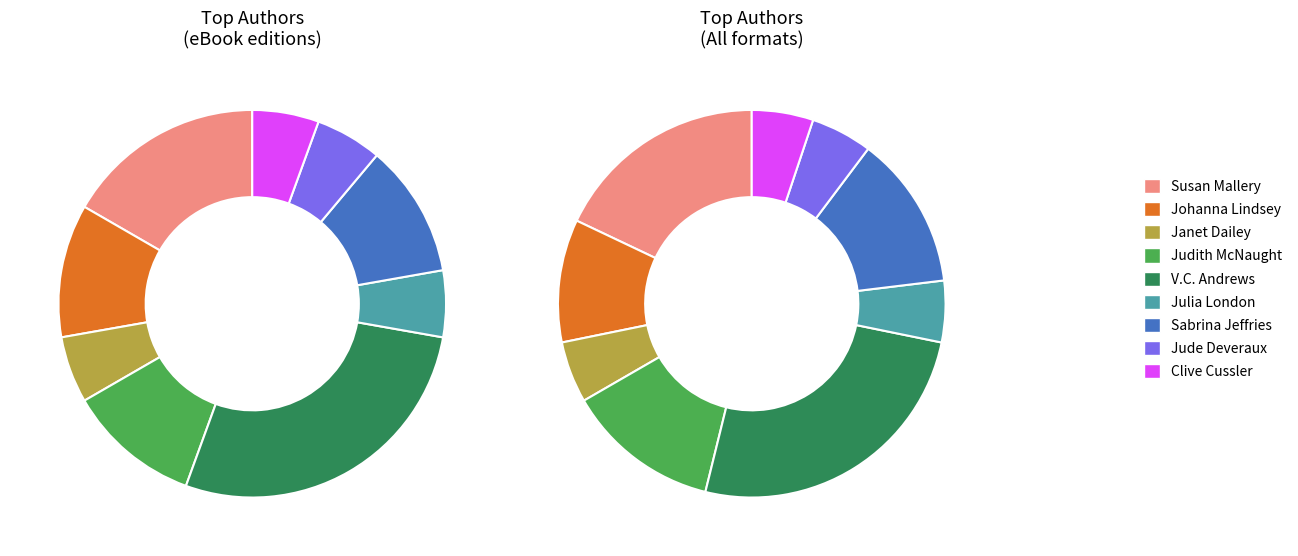

To the nearest percent, what is the combined percentage of Janet Dailey (1077650) and Julia London (19148149)?

11%